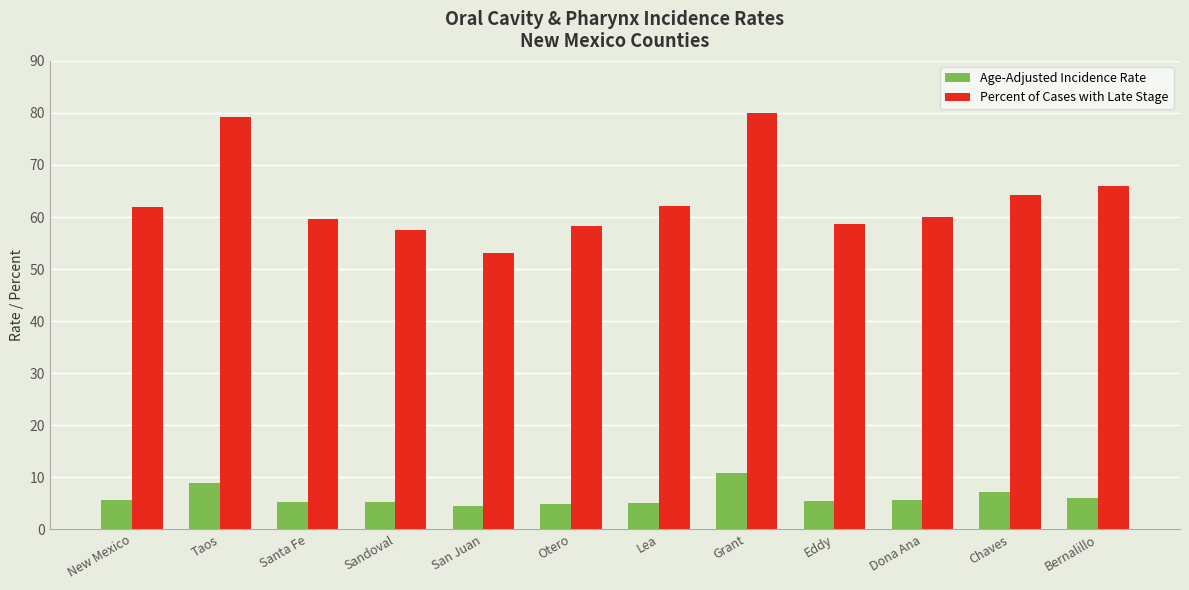

What is the minimum value for Age-Adjusted Incidence Rate?

4.5